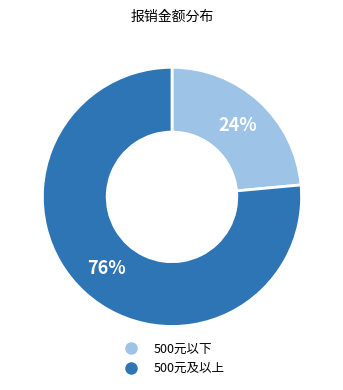

Count the number of slices in the pie.

2